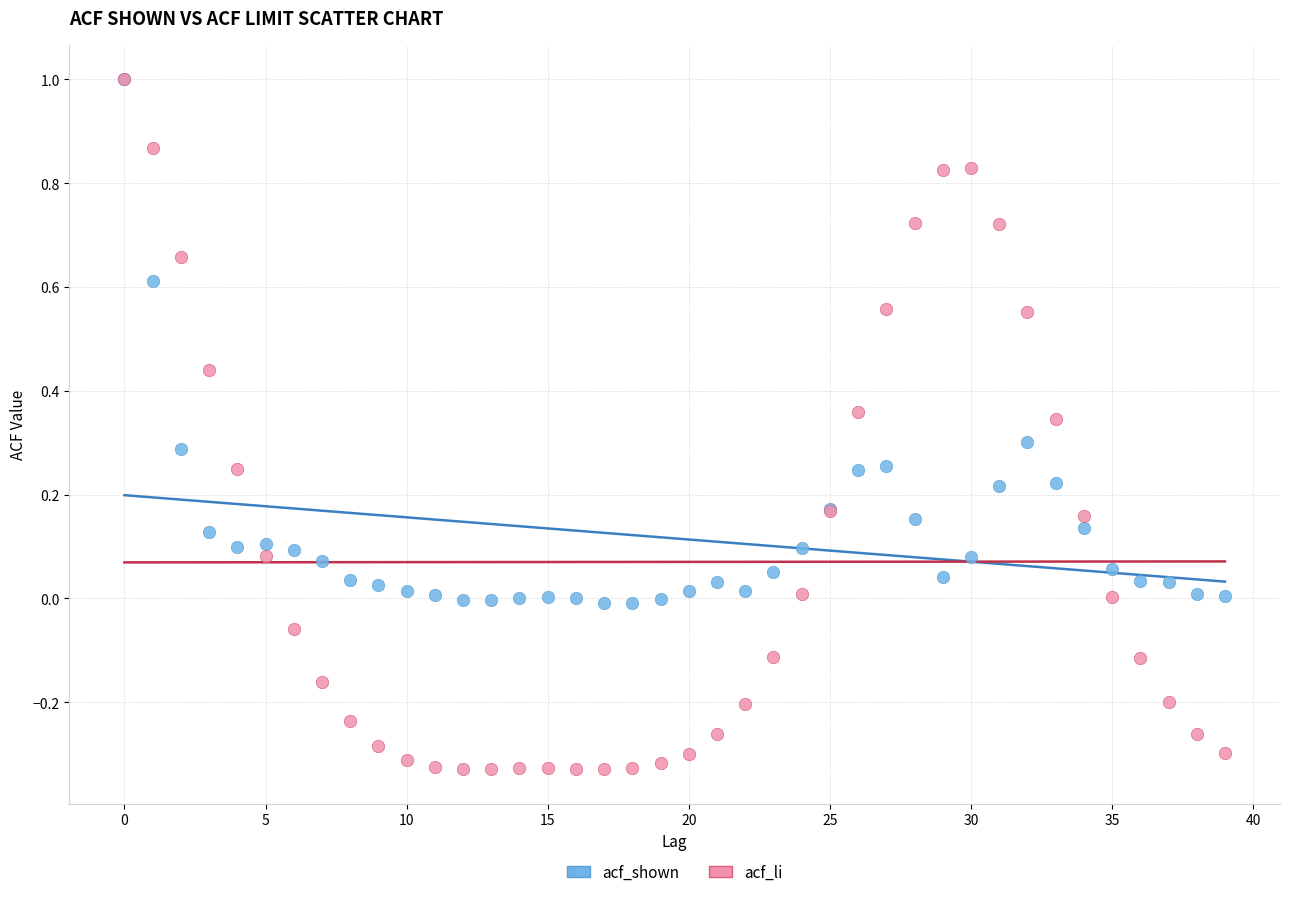

Which series contains the lowest Y value?

acf_li